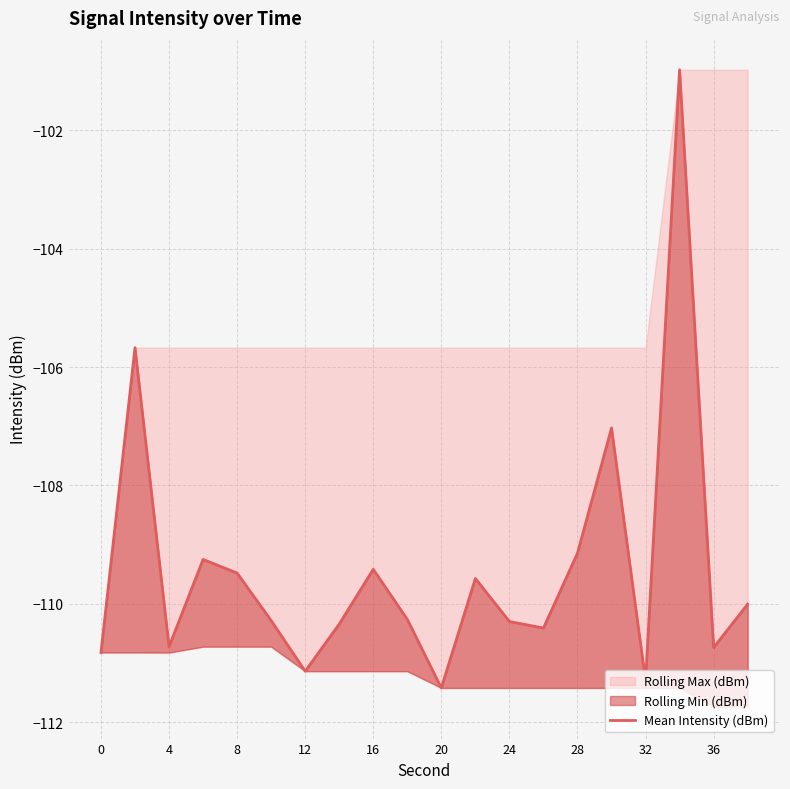

What is the approximate value at 4?

-105.7